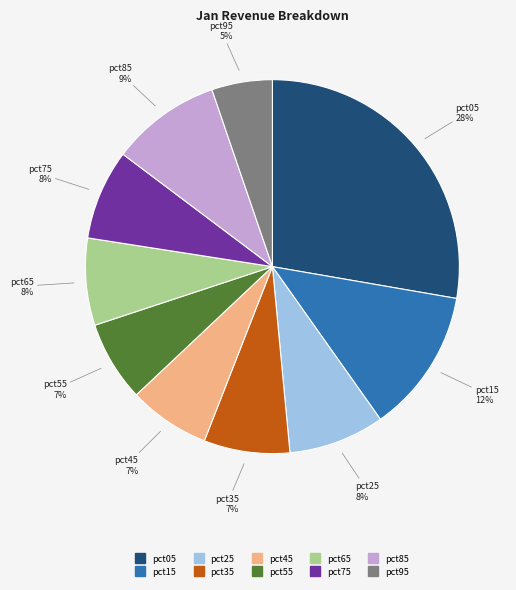

Which has a higher value, pct95 or pct25?

pct25